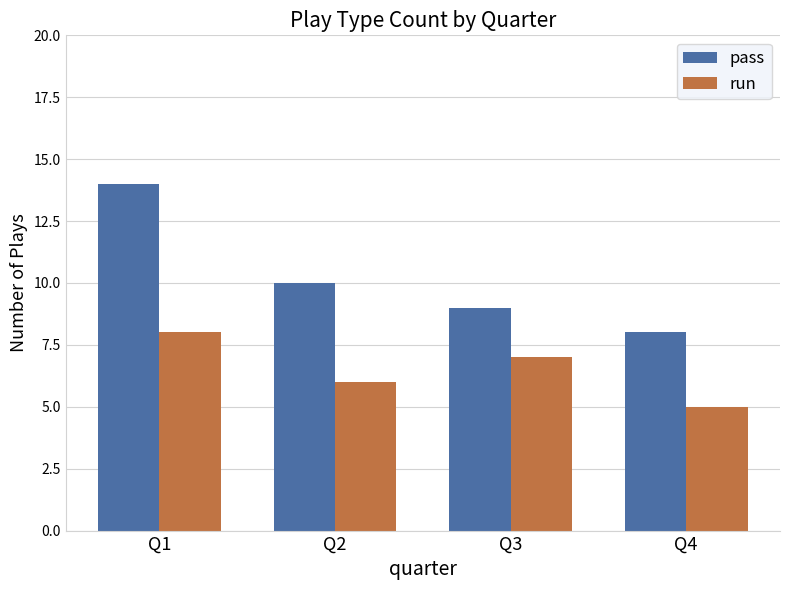

Read the pass value at Q2.

10